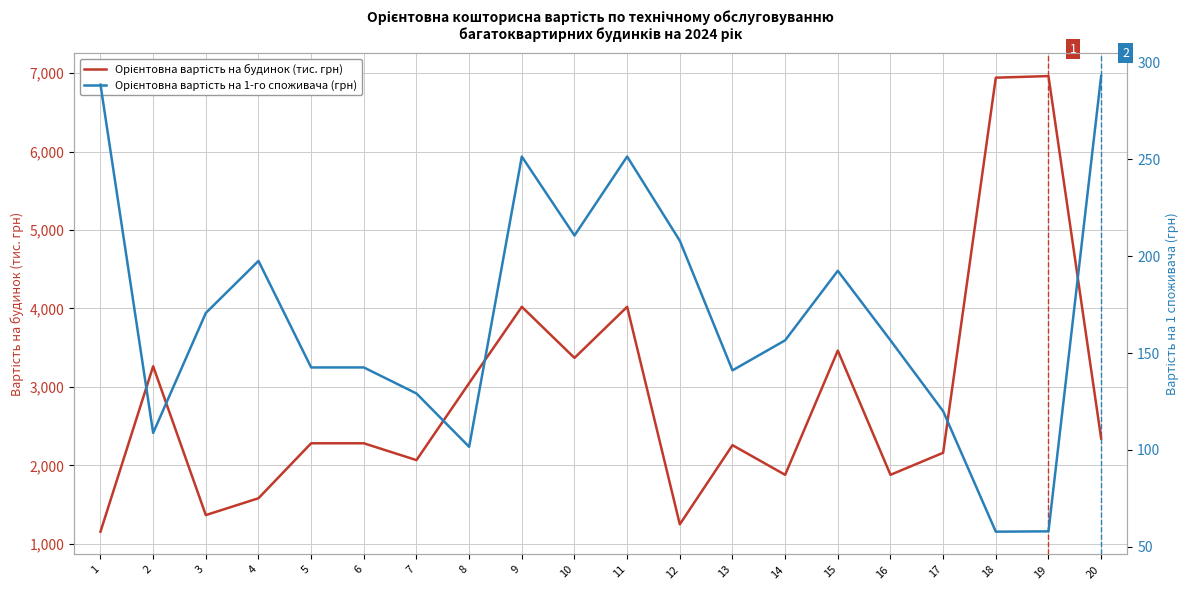

What value does the Орієнтовна вартість на 1-го споживача (грн) series have at 8?

101.6